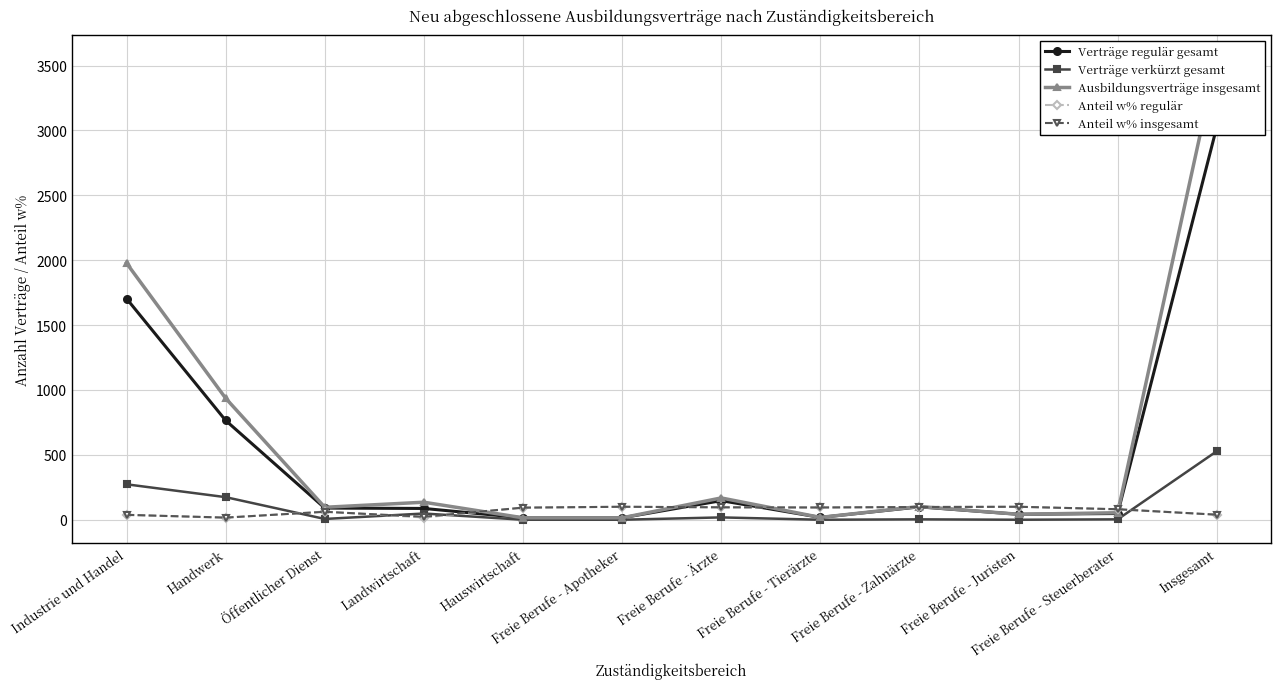

Reading left to right, list all the values displayed in this chart.

Verträge regulär gesamt: 1704.0	765.0	90.0	87.0	15.0	15.0	147.0	18.0	99.0	42.0	48.0	3027.0
Verträge verkürzt gesamt: 273.0	174.0	6.0	48.0	0.0	0.0	18.0	0.0	3.0	0.0	3.0	528.0
Ausbildungsverträge insgesamt: 1977.0	936.0	96.0	135.0	15.0	15.0	168.0	18.0	102.0	42.0	54.0	3555.0
Anteil w% regulär: 36.8	15.7	62.9	17.2	92.9	100.0	95.3	94.4	98.0	100.0	79.6	39.0
Anteil w% insgesamt: 37.9	16.5	61.0	23.1	93.3	100.0	95.8	94.4	98.1	100.0	81.1	38.9